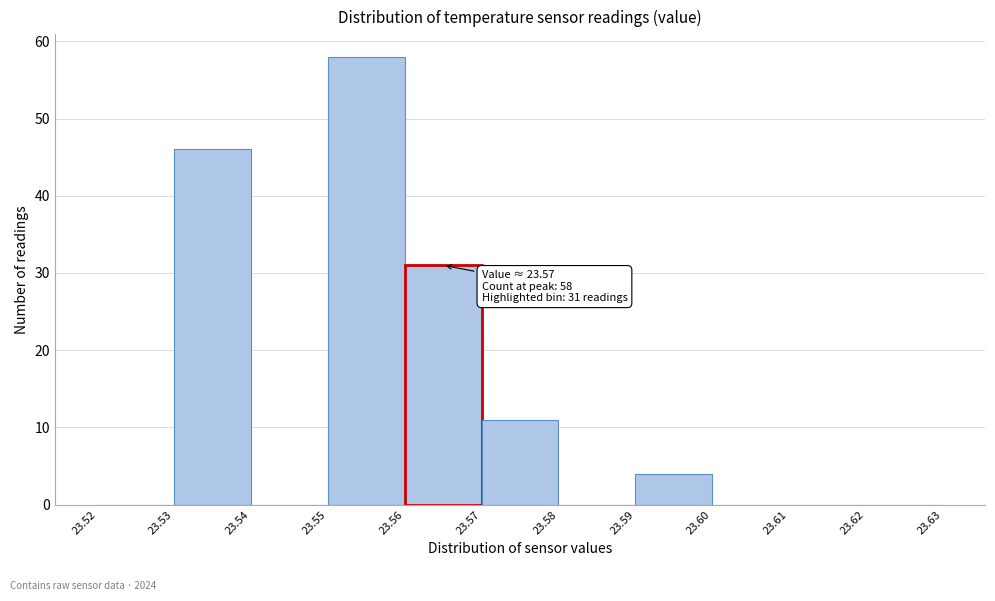

Over which range of the x-axis is the bar tallest?

23.55 to 23.56